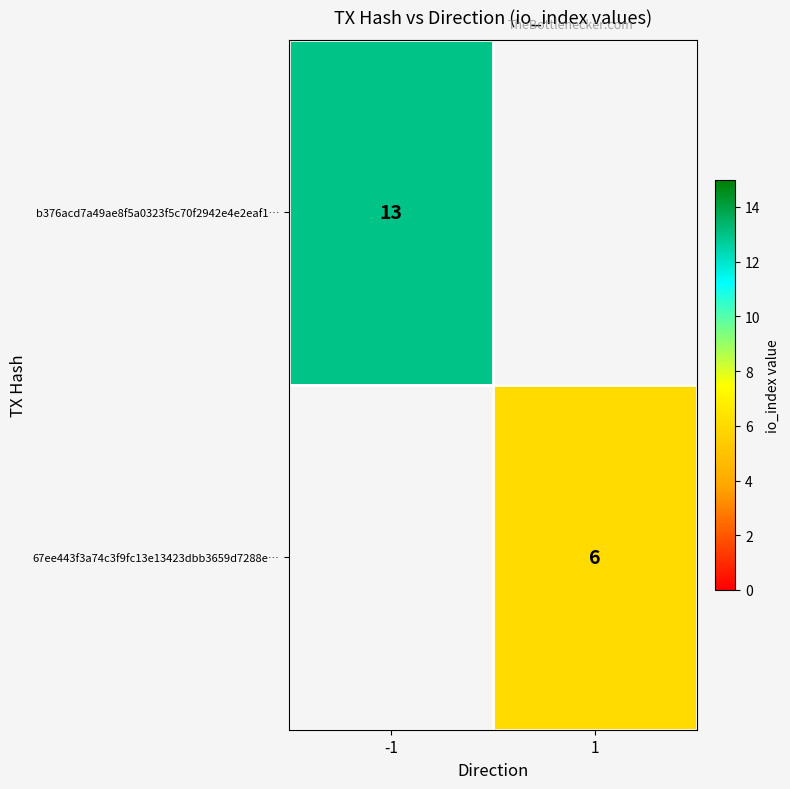

True or false: 67ee443f3a74c3f9fc13e13423dbb3659d7288e… has a value of 9 at 1.

False